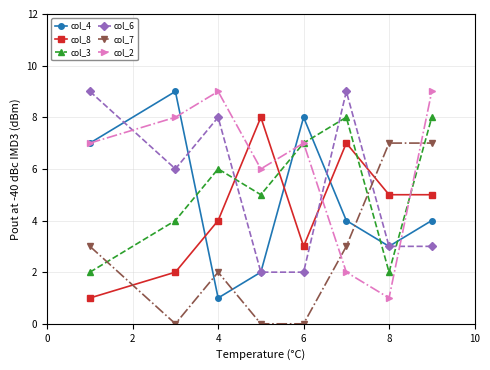

How many distinct data groups are displayed?

6